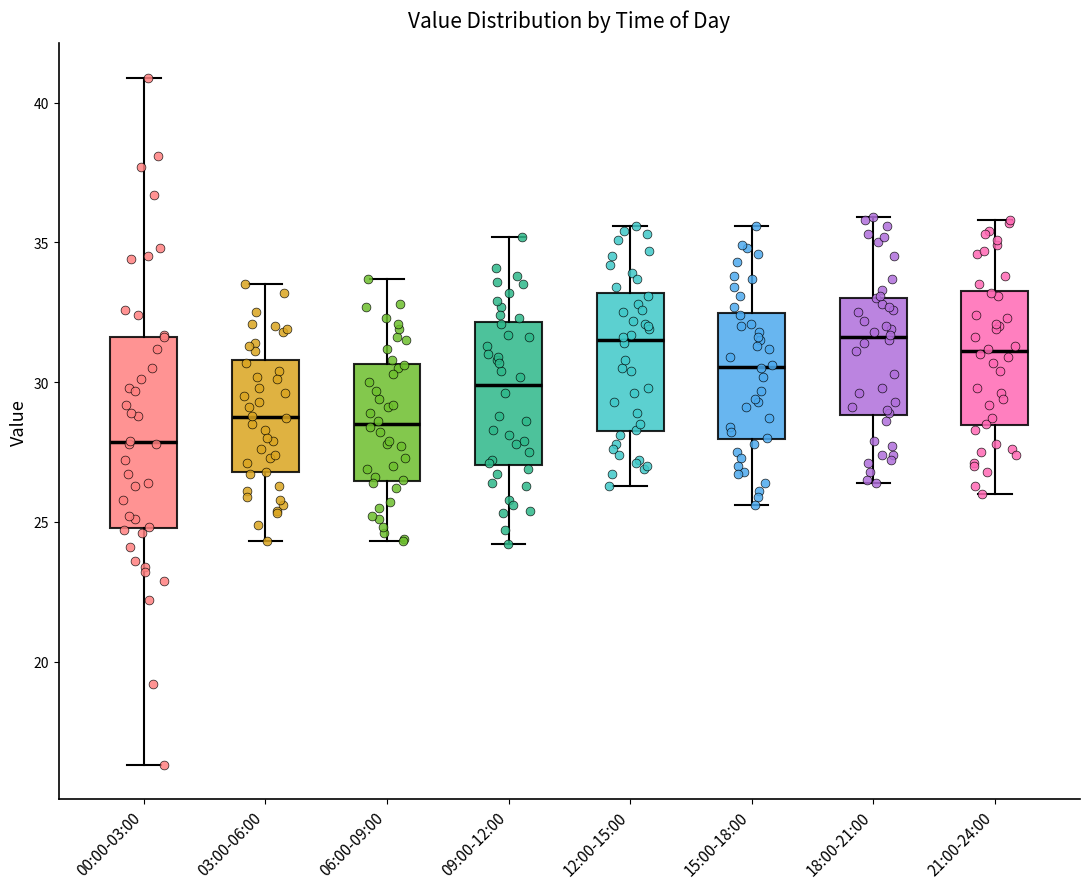

Reading left to right, transcribe this box plot: for each box, give where its median line is, the range the box spans, and where its two whiskers end, as read against the y-axis. The values are not printed on the chart, so give them approximately, as read against the axis.

00:00-03:00: median 28.0, box 25.0 to 31.5, whiskers 16.5 to 41.0
03:00-06:00: median 29.0, box 27.0 to 31.0, whiskers 24.5 to 33.5
06:00-09:00: median 28.5, box 26.5 to 30.5, whiskers 24.5 to 33.5
09:00-12:00: median 30.0, box 27.0 to 32.0, whiskers 24.0 to 35.0
12:00-15:00: median 31.5, box 28.5 to 33.0, whiskers 26.5 to 35.5
15:00-18:00: median 30.5, box 28.0 to 32.5, whiskers 25.5 to 35.5
18:00-21:00: median 31.5, box 29.0 to 33.0, whiskers 26.5 to 36.0
21:00-24:00: median 31.0, box 28.5 to 33.5, whiskers 26.0 to 36.0